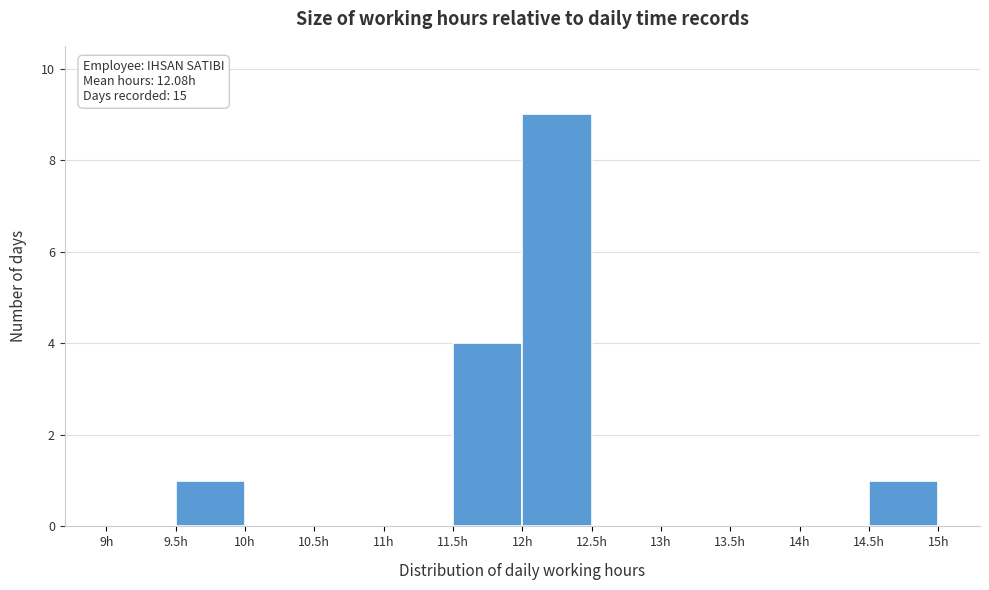

Over which range of the x-axis is the bar tallest?

12.0 to 12.5